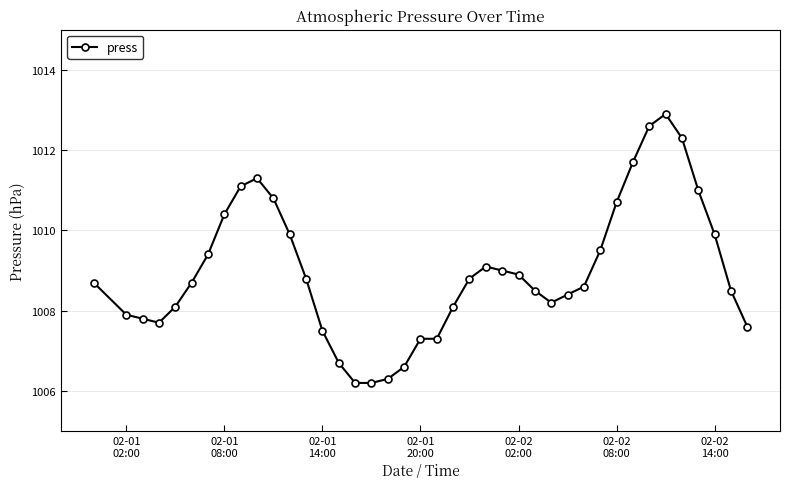

What is the sum of all values?

40359.0